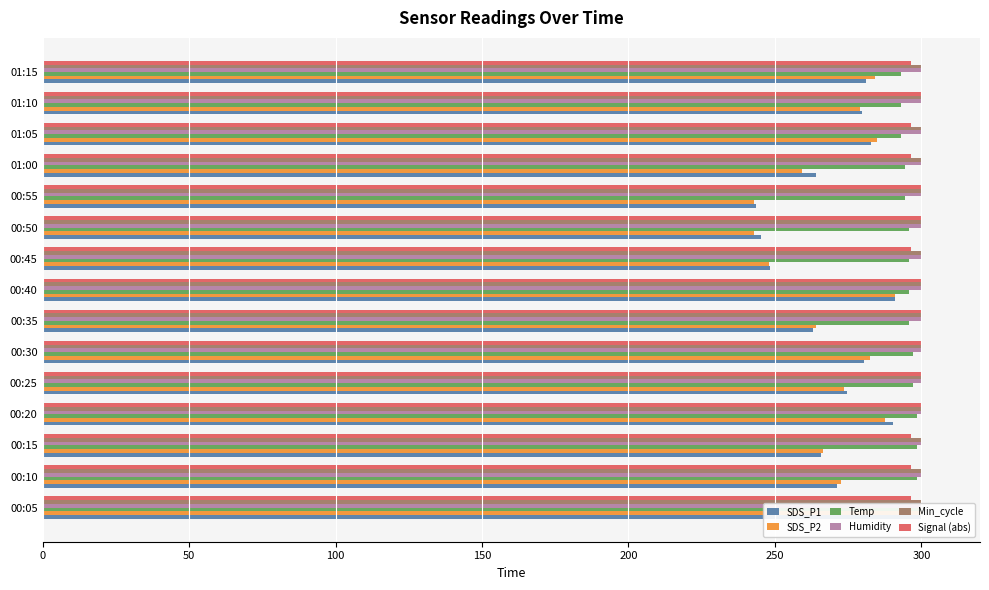

What is the difference between the second highest and minimum values in the Temp series?

5.5